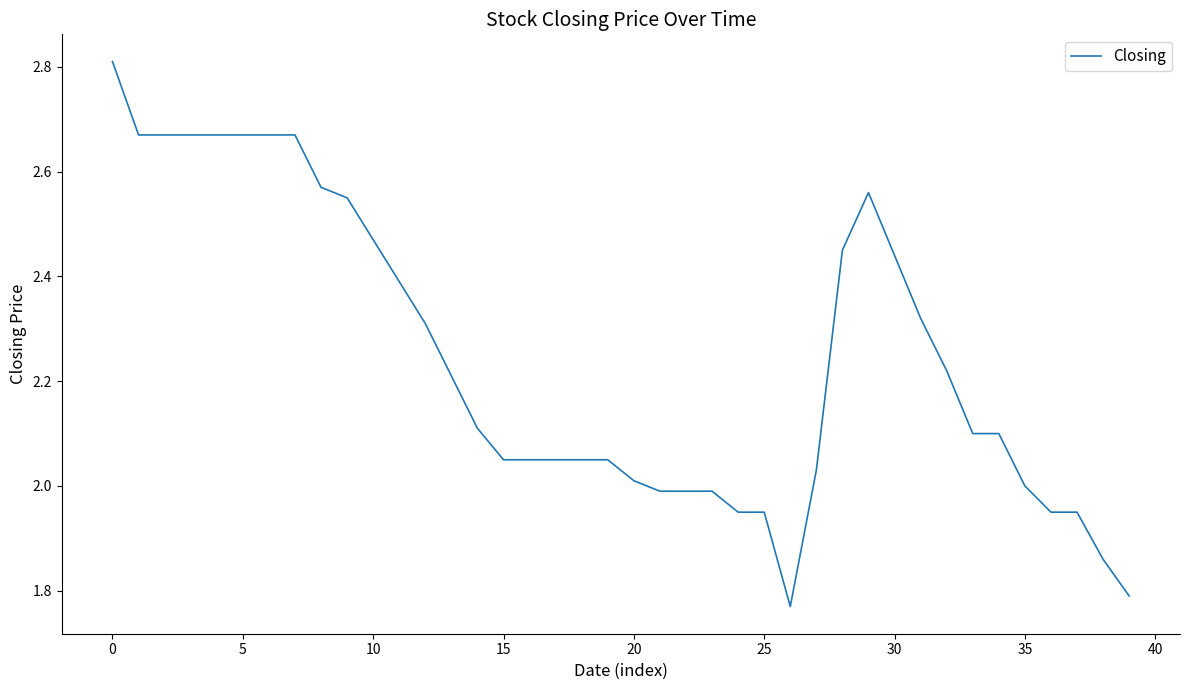

What is the maximum value shown in the chart?

2.8